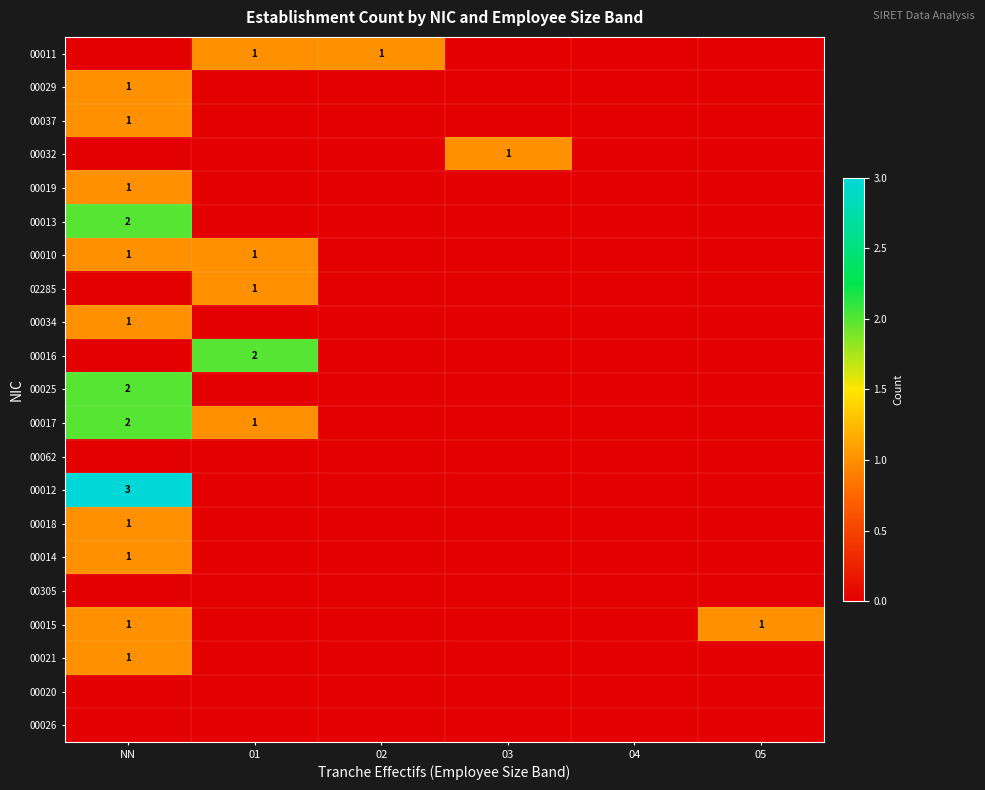

At how many categories does at least one series exceed 2?

1